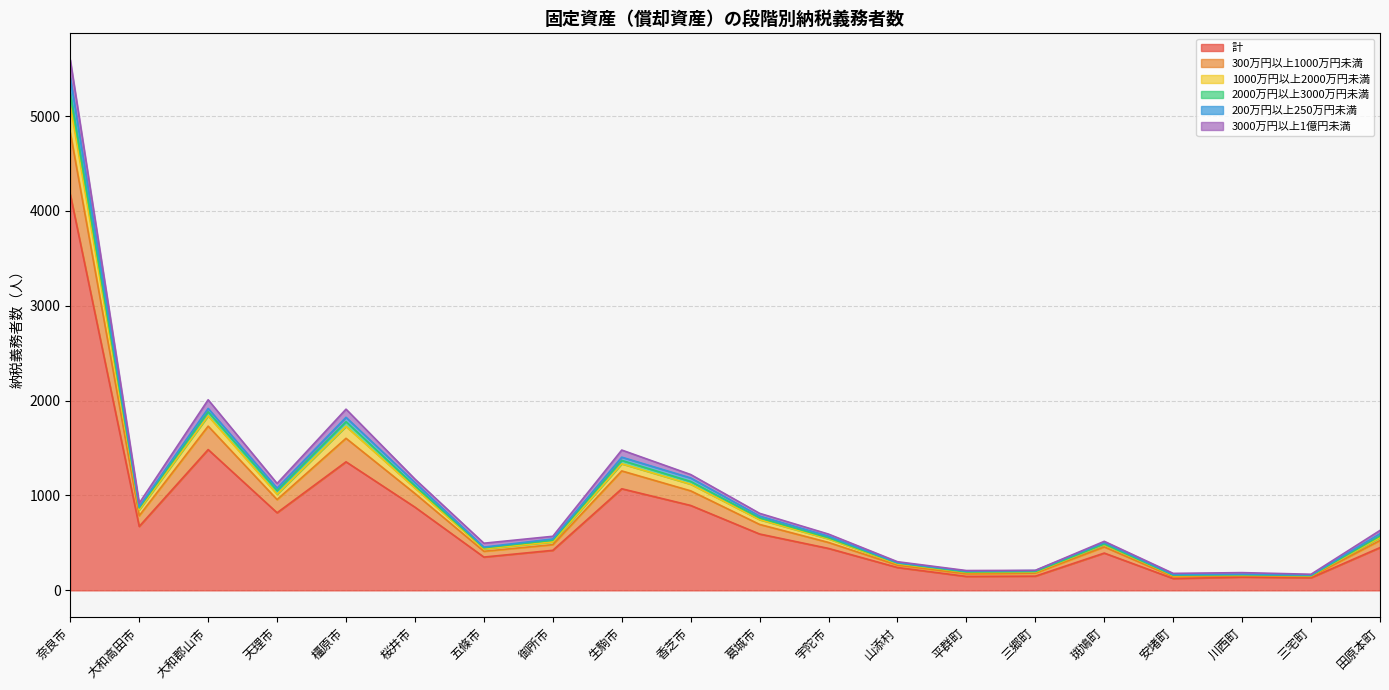

What is the total value across all series at 大和高田市?

919